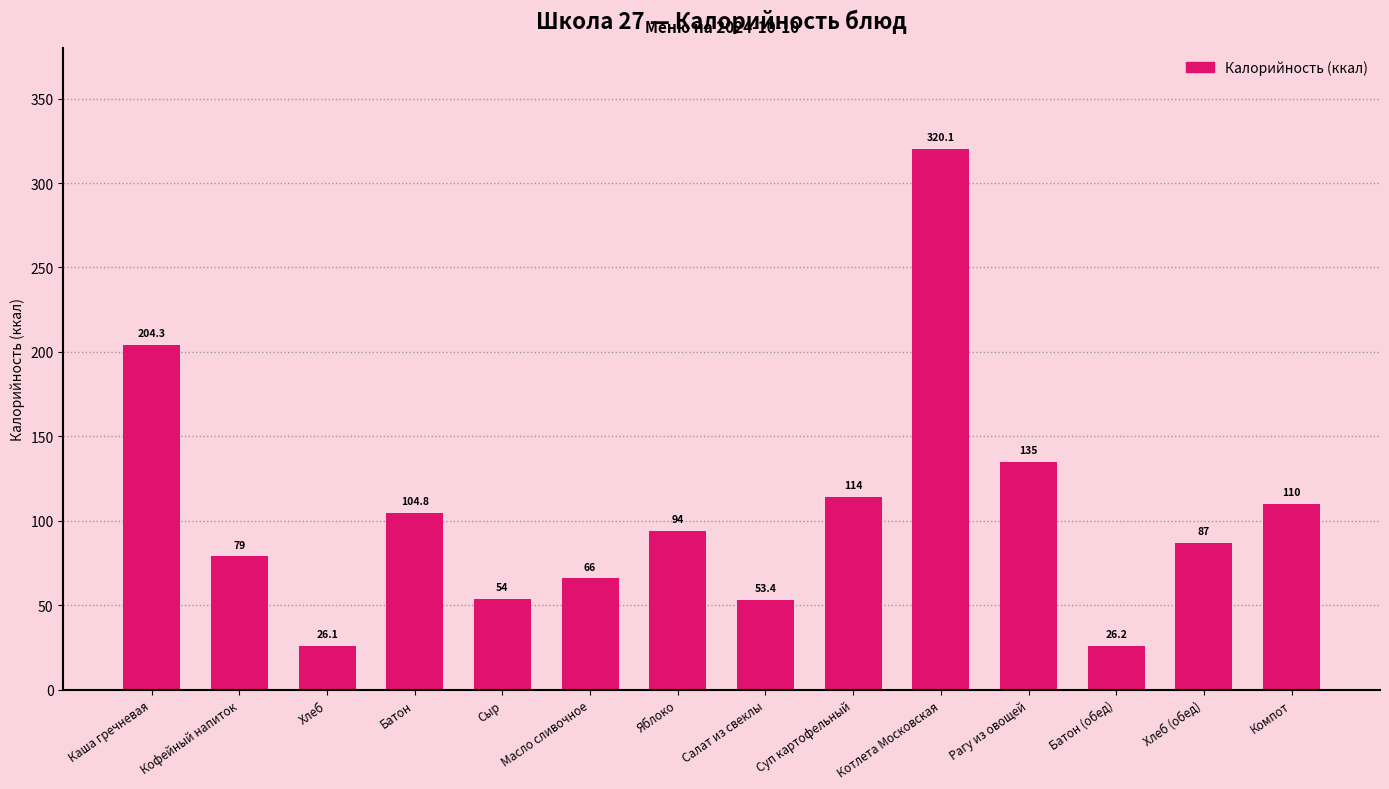

What is the value of the 9th bar from the left?

114.0